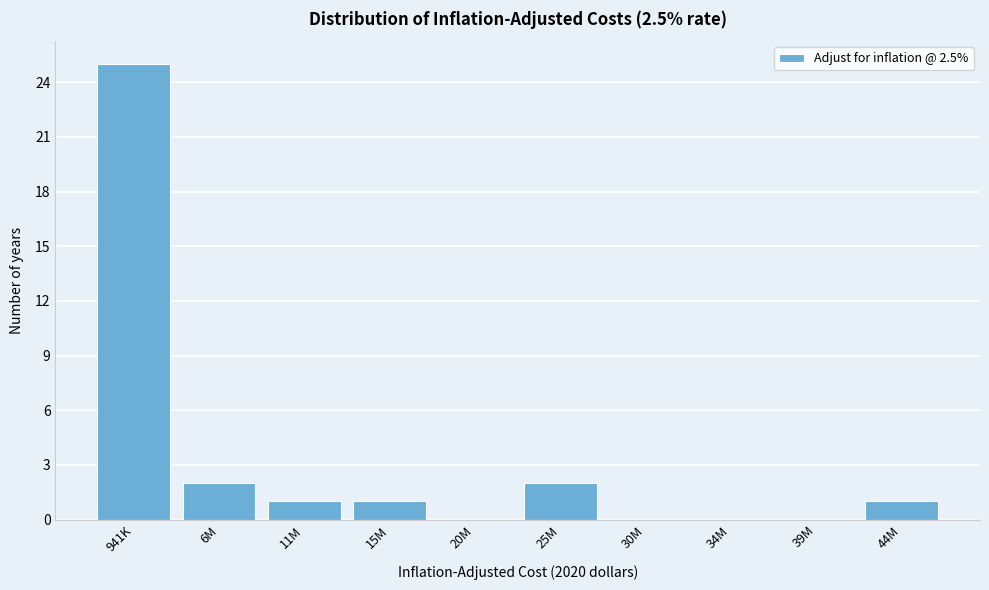

Reading right to left, list all the values displayed in this chart.

44M=1	39M=0	34M=0	30M=0	25M=2	20M=0	15M=1	11M=1	6M=2	941K=25